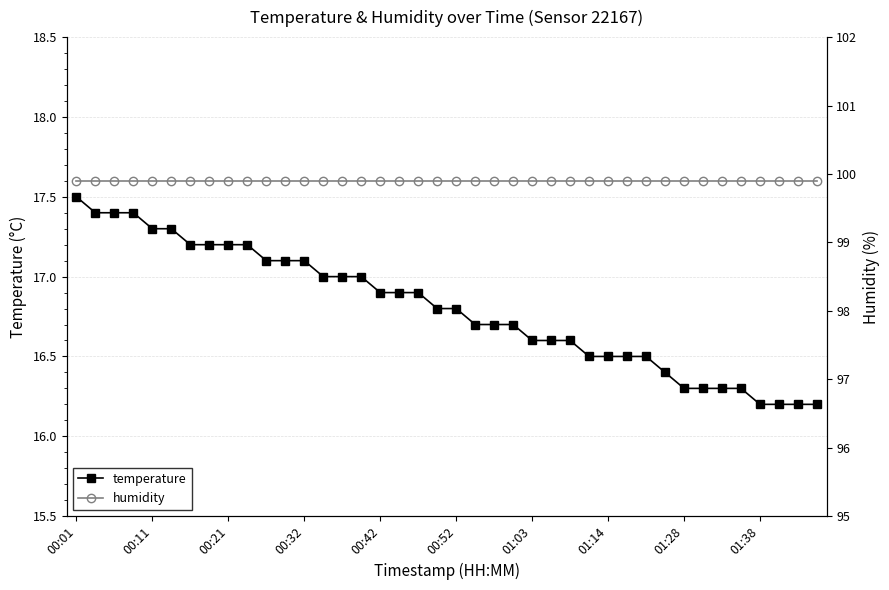

What position from the left is 15?

16